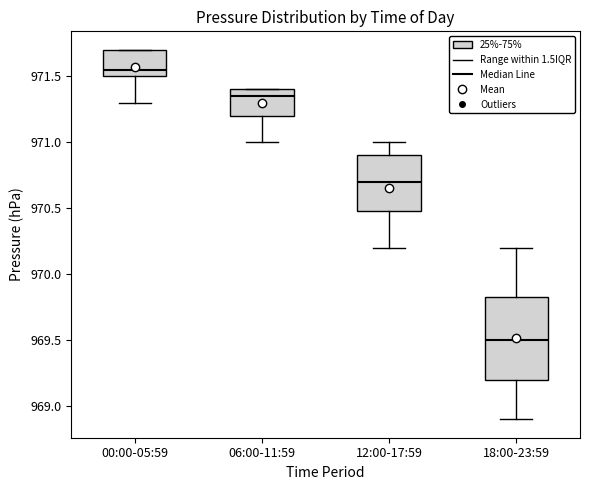

Which box's median line is the lowest?

18:00-23:59